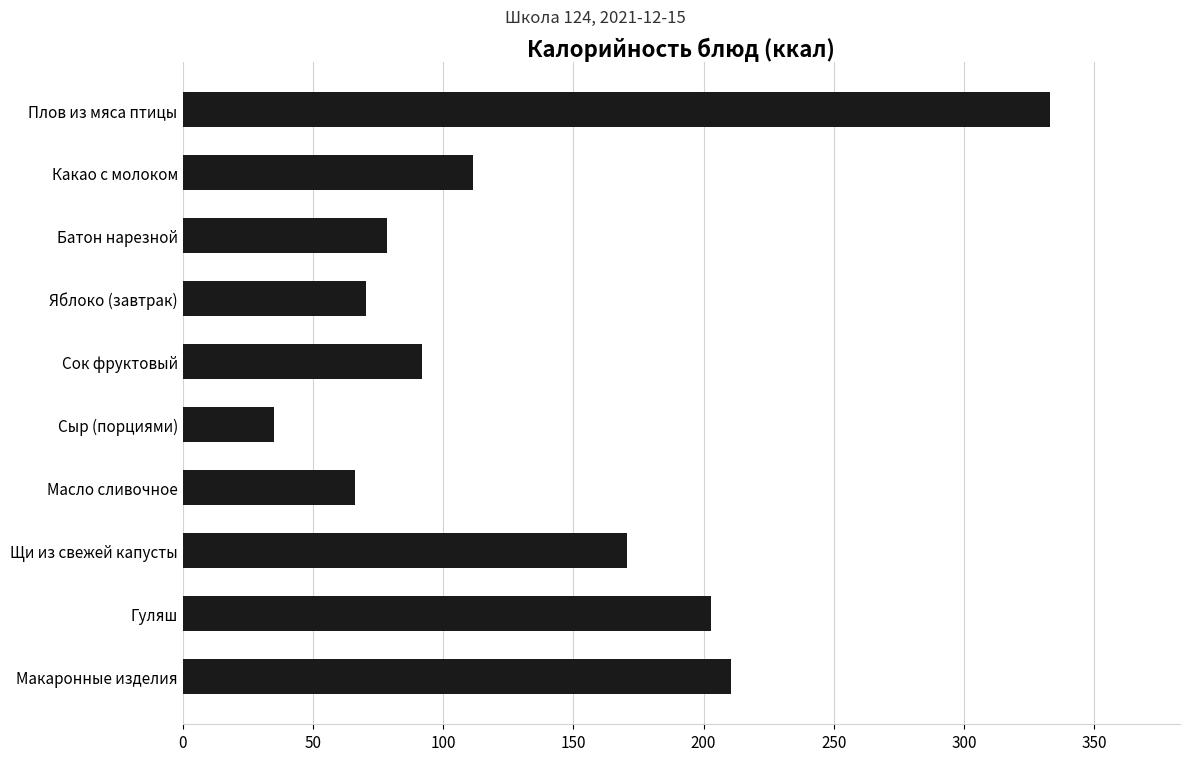

Rank the categories by value from lowest to highest.

Сыр (порциями), Масло сливочное, Яблоко (завтрак), Батон нарезной, Сок фруктовый, Какао с молоком, Щи из свежей капусты, Гуляш, Макаронные изделия, Плов из мяса птицы